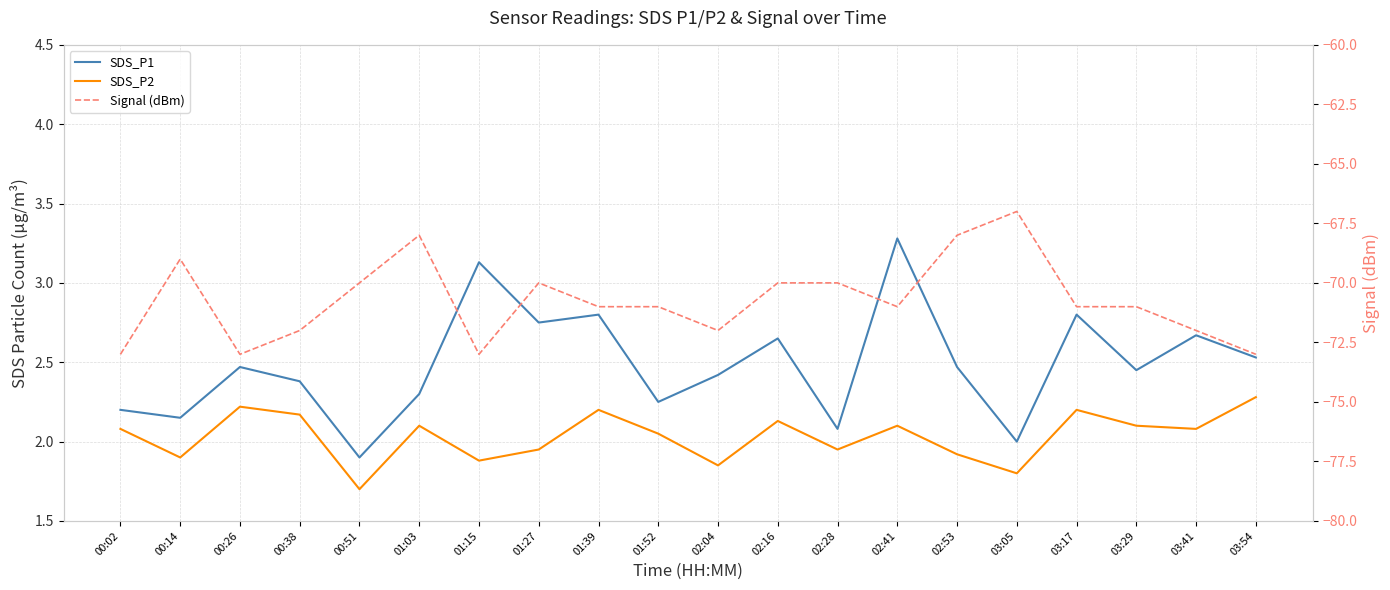

What is the label of the 8th point from the right?

02:28